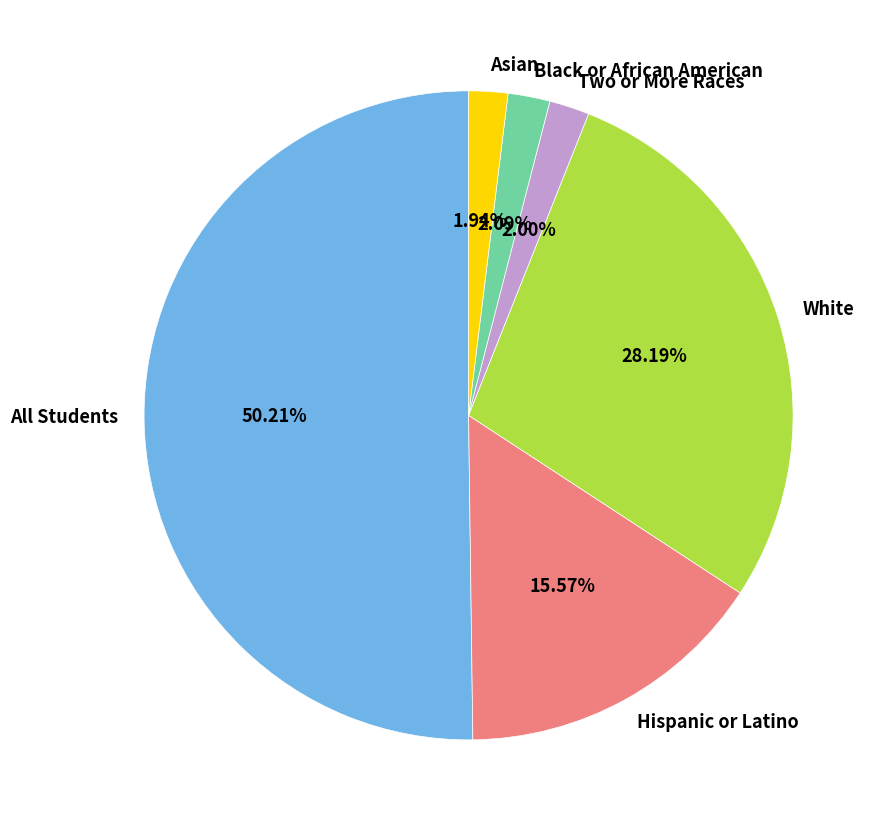

To the nearest percent, what is the average slice percentage?

17%